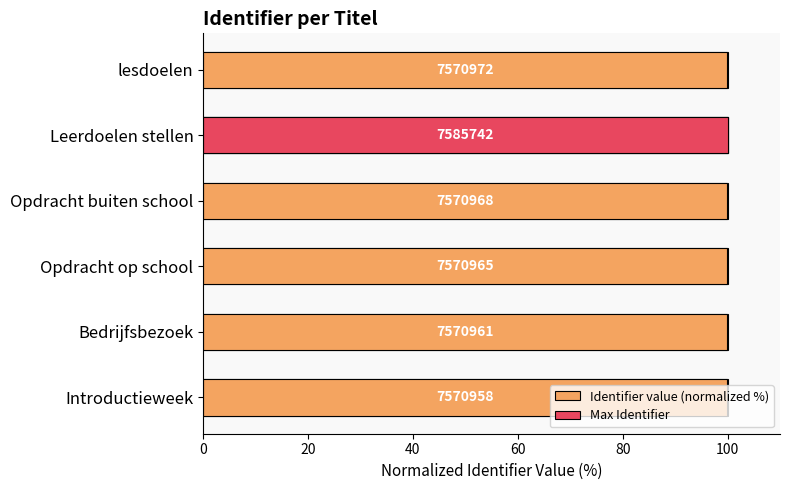

What is the maximum value shown in the chart?

100.0